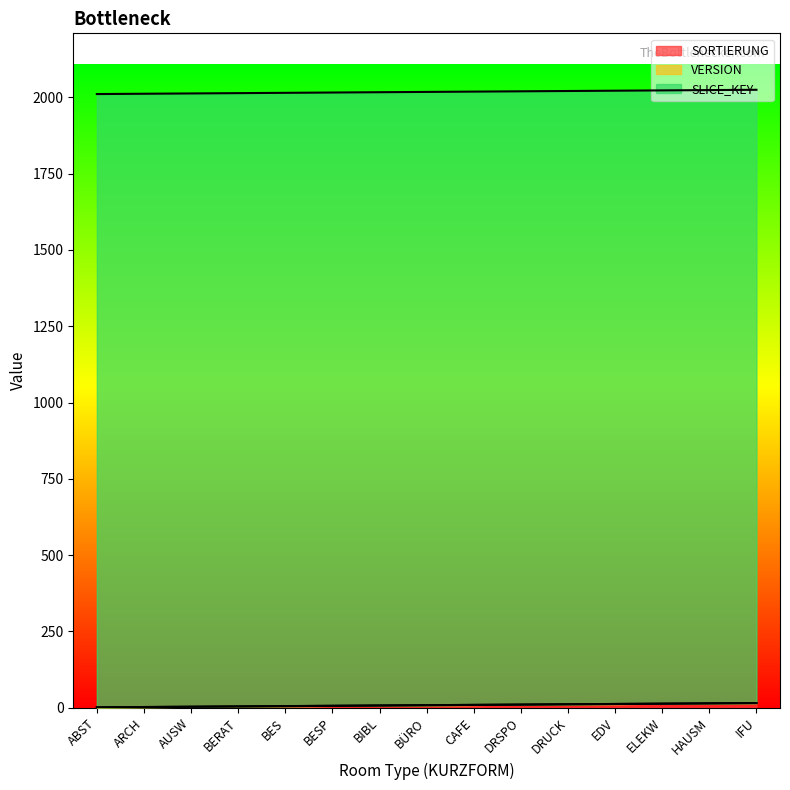

True or false: VERSION and SORTIERUNG intersect in this chart.

False